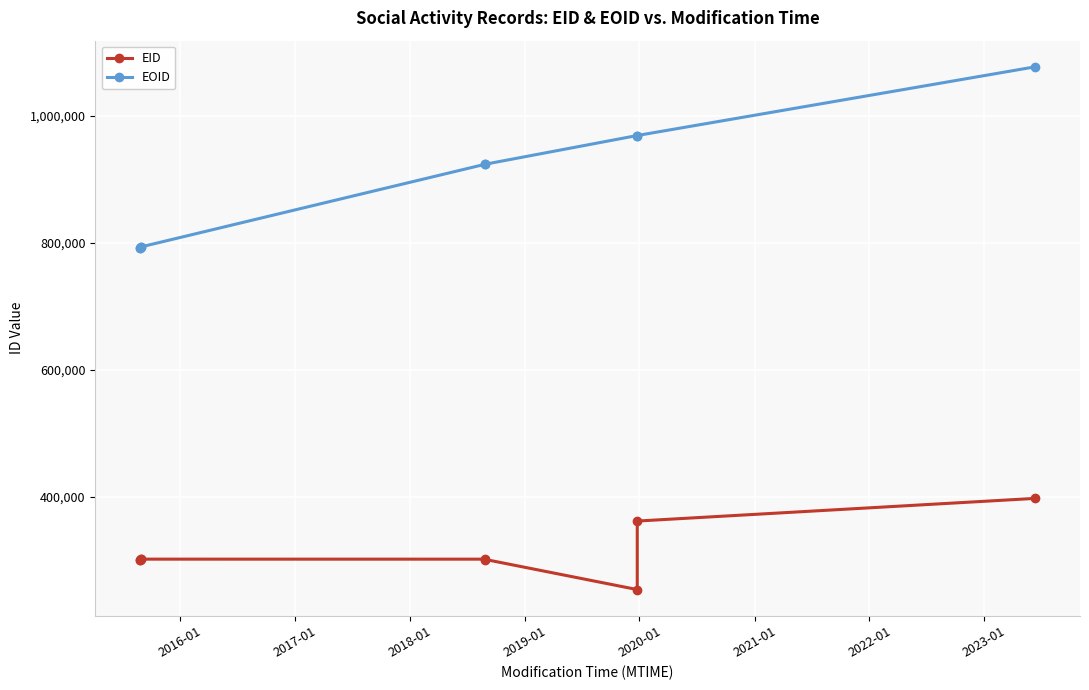

What is the difference between the maximum and minimum values in the EOID series?

284497